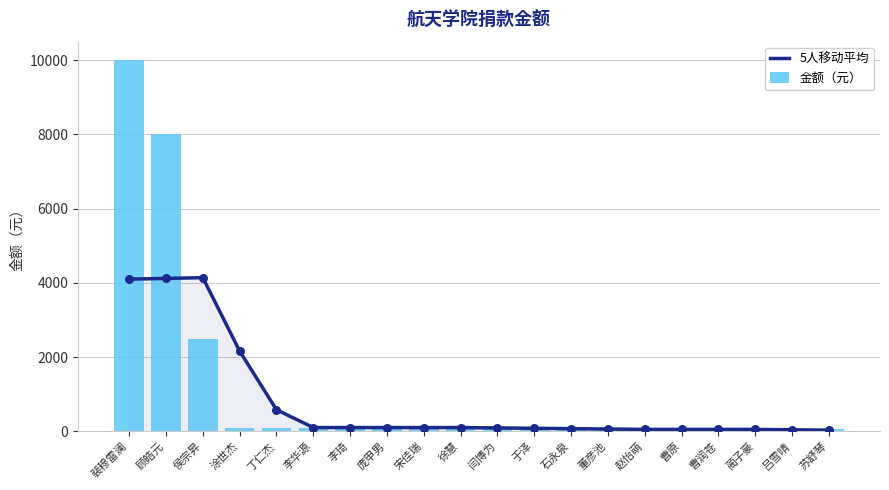

Which series has the largest Y range (max minus min)?

金额（元）